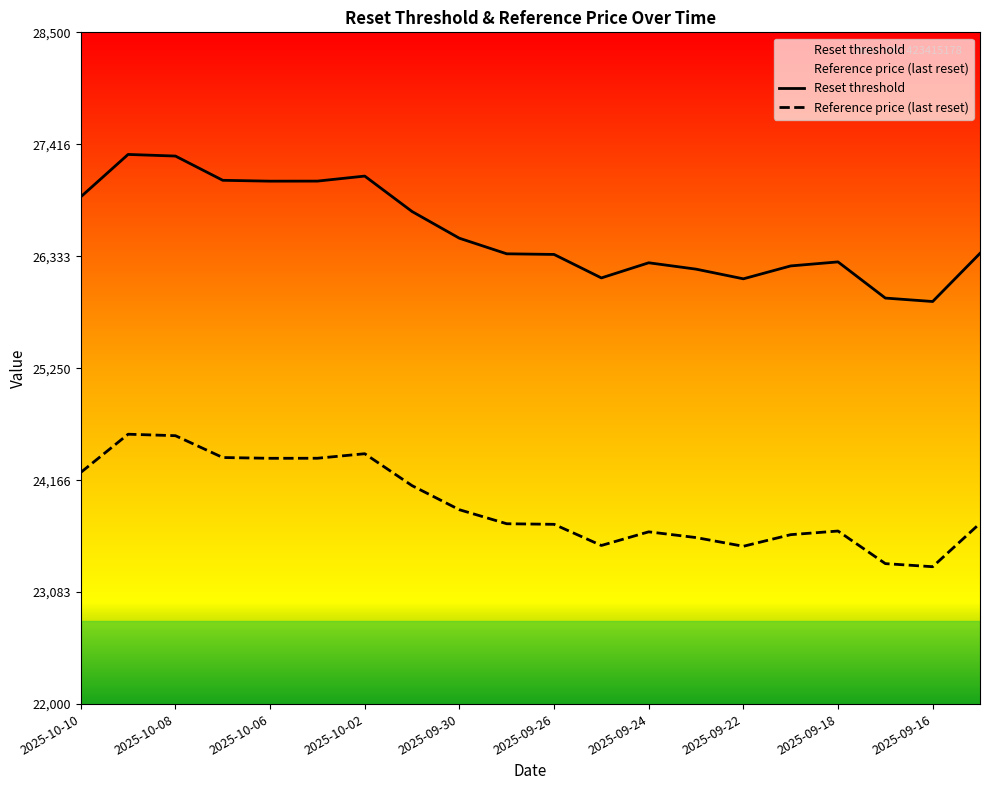

True or false: Reset threshold and Reference price (last reset) intersect in this chart.

False